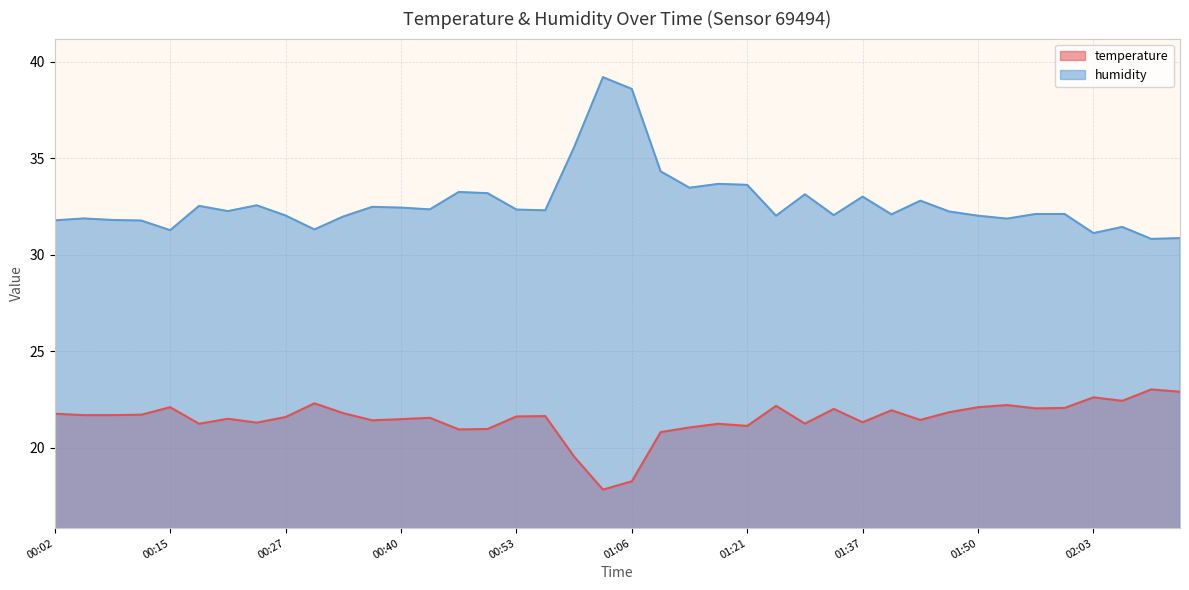

Reading left to right, extract all data points from this chart.

temperature: 21.8	21.7	21.7	21.7	22.1	21.2	21.5	21.3	21.6	22.3	21.8	21.4	21.5	21.6	21.0	21.0	21.6	21.6	19.6	17.8	18.3	20.8	21.1	21.2	21.1	22.2	21.3	22.0	21.3	21.9	21.4	21.9	22.1	22.2	22.1	22.1	22.6	22.4	23.0	22.9
humidity: 31.8	31.9	31.8	31.8	31.3	32.5	32.3	32.6	32.0	31.3	32.0	32.5	32.5	32.4	33.3	33.2	32.4	32.3	35.6	39.2	38.6	34.3	33.5	33.7	33.6	32.0	33.1	32.1	33.0	32.1	32.8	32.2	32.0	31.9	32.1	32.1	31.1	31.4	30.8	30.9